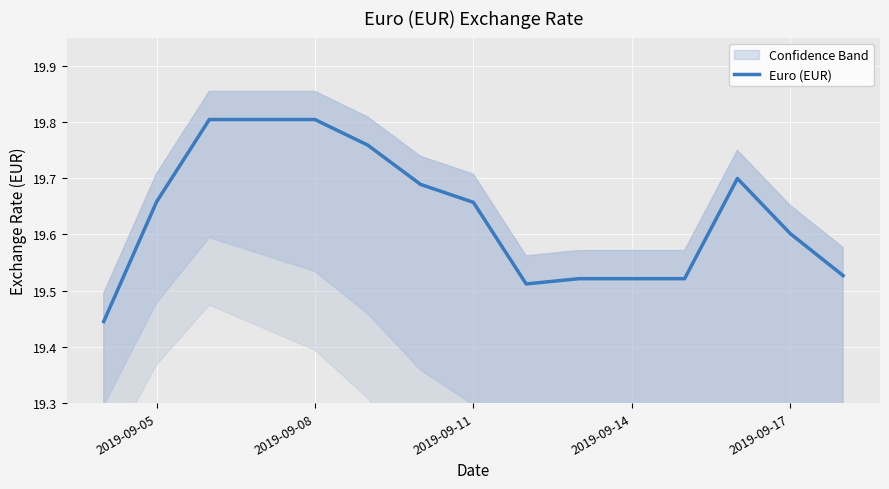

What is the difference between the second highest and second lowest values?

0.3